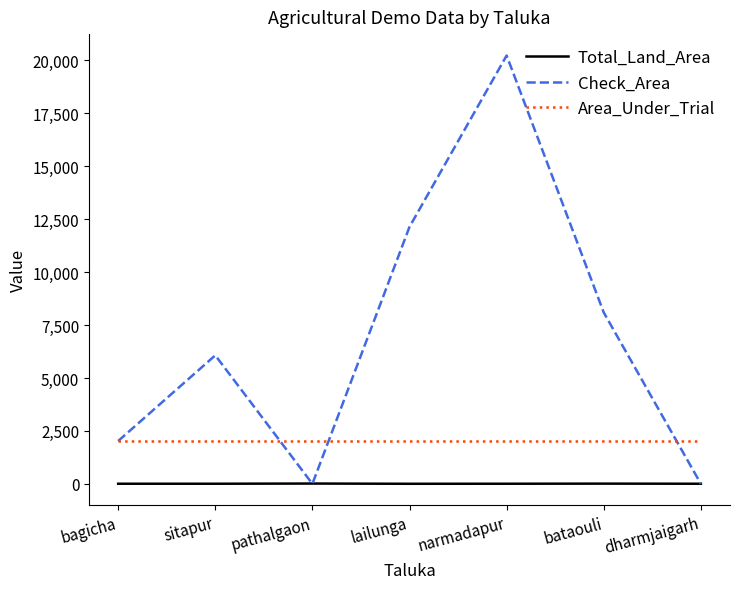

At how many categories does at least one series exceed 12306?

1